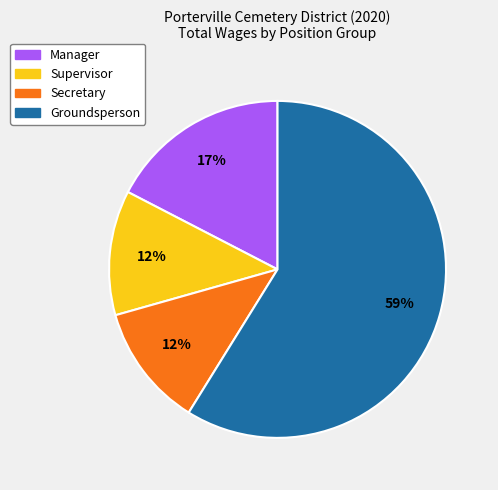

To the nearest percent, what is the difference between the largest and smallest slice percentages?

47%